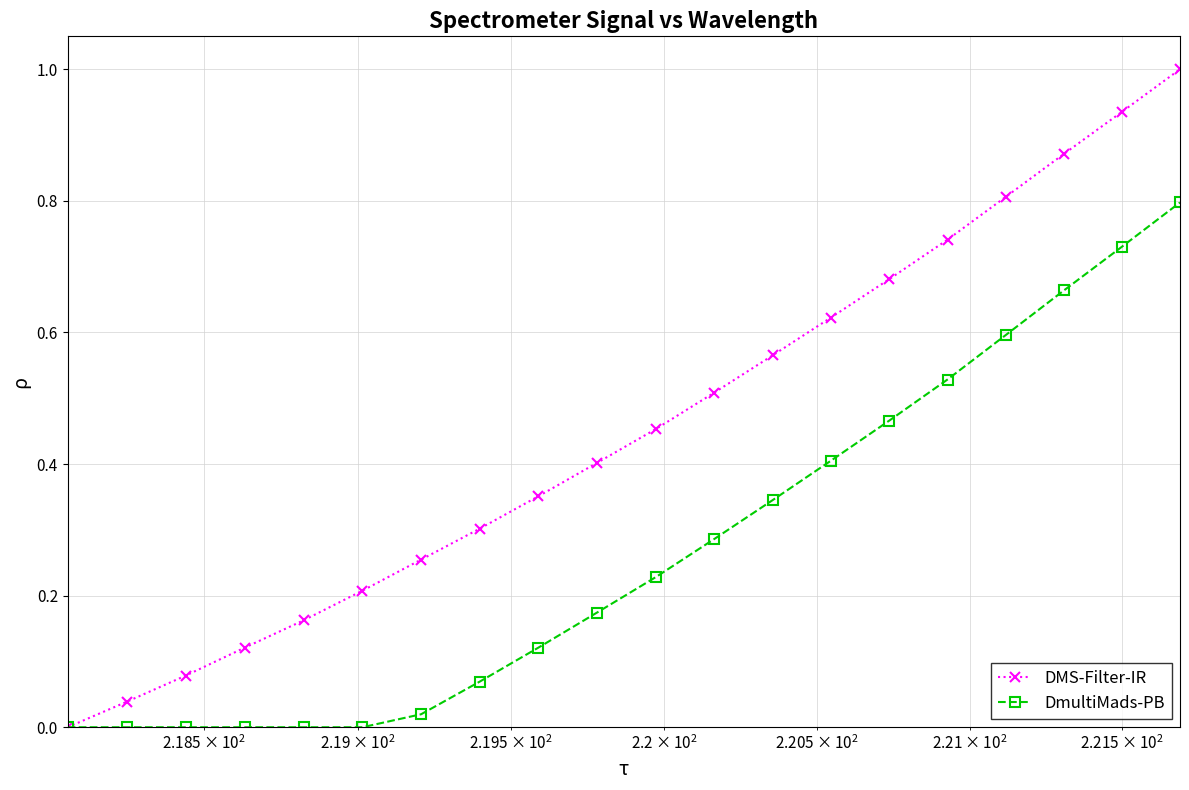

What are all the series names shown in the legend?

DMS-Filter-IR, DmultiMads-PB